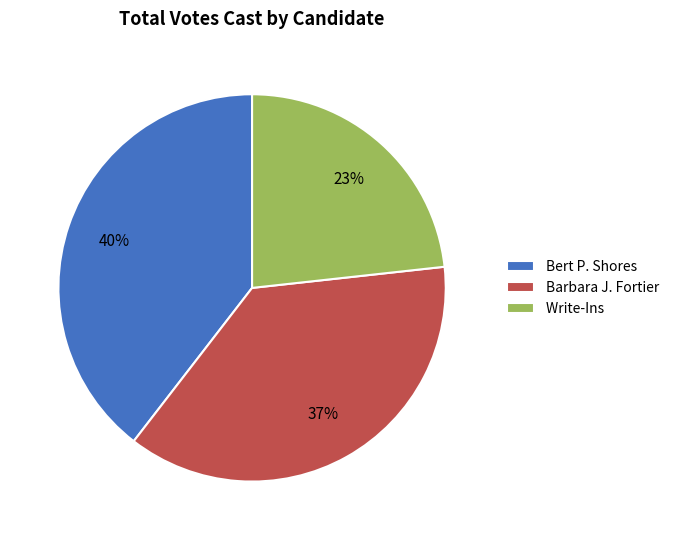

Rank the categories by value from lowest to highest.

Write-Ins, Barbara J. Fortier, Bert P. Shores